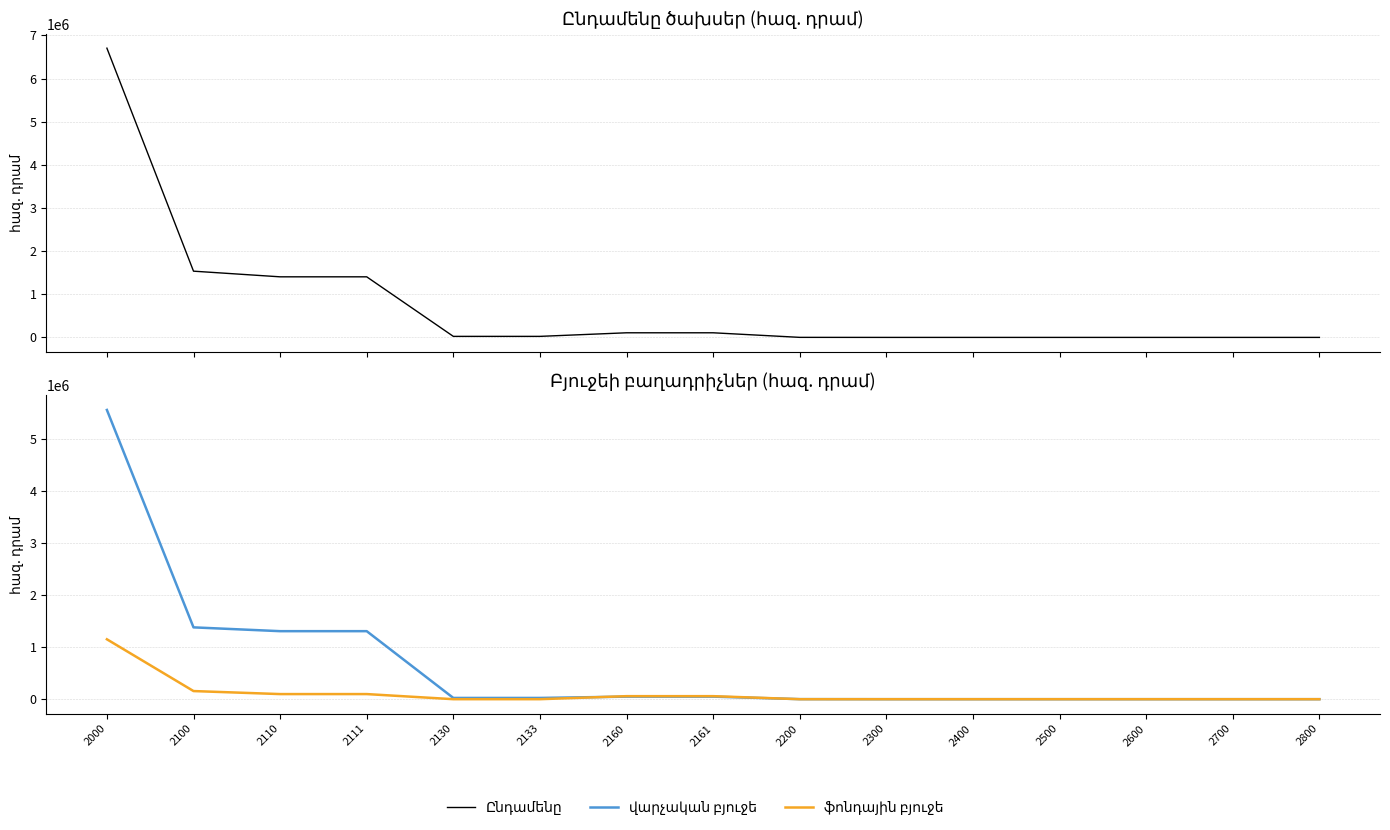

What is the difference between the highest and lowest values at 2100?

1379000